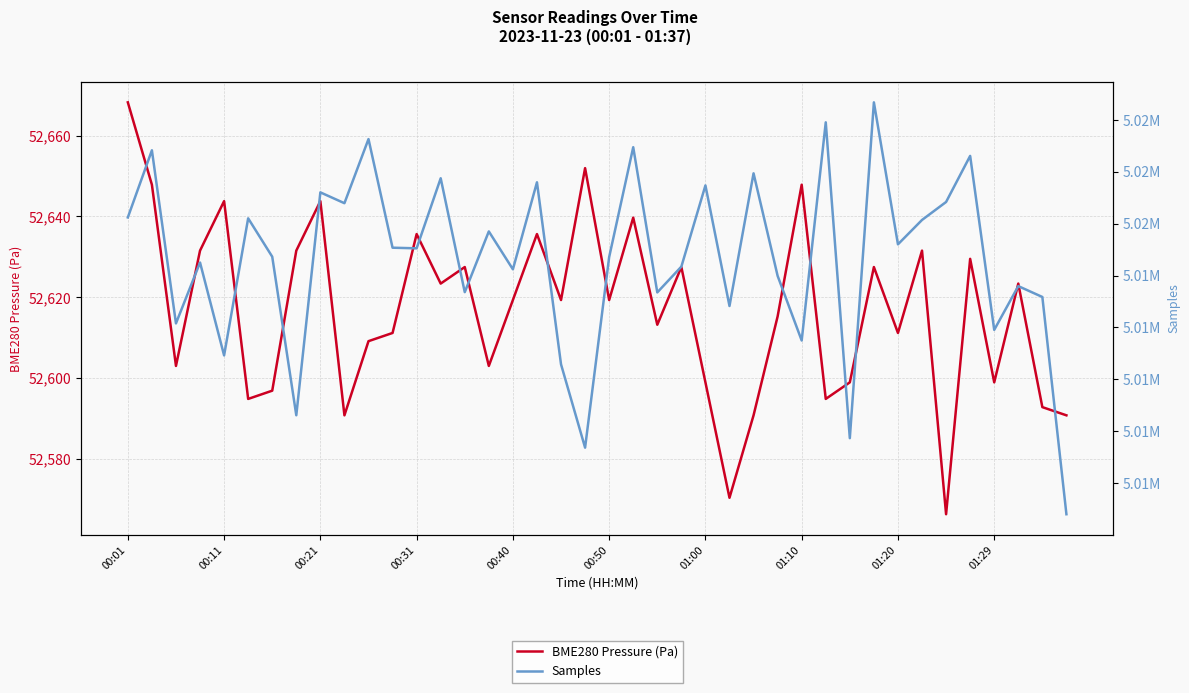

True or false: Samples and BME280 Pressure (Pa) cross at least once.

False